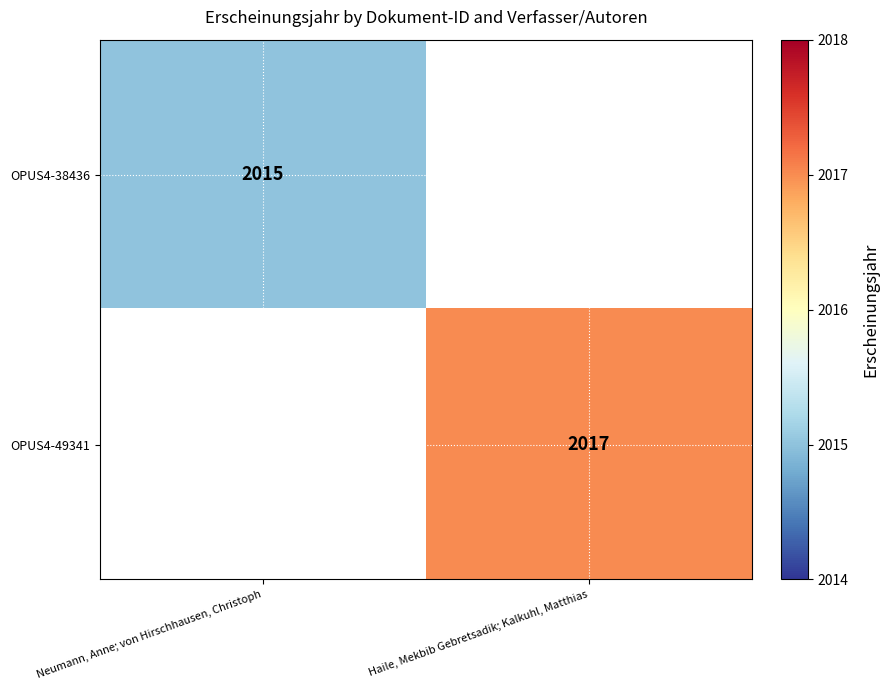

The value of OPUS4-38436 at Neumann, Anne; von Hirschhausen, Christoph is 2015. True or false?

True